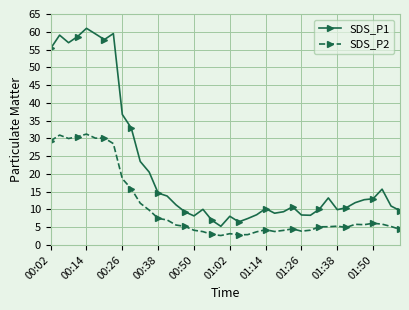

Rank the series by their average value, from lowest to highest.

SDS_P2, SDS_P1